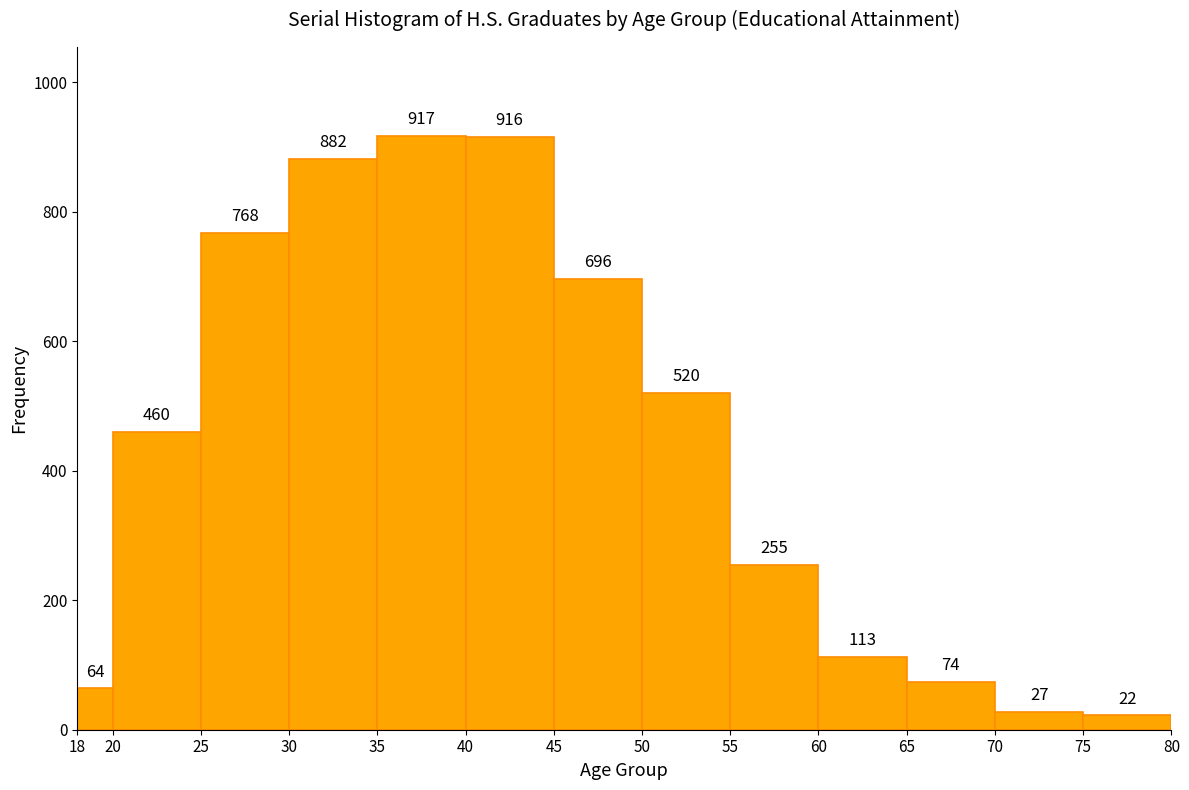

Reading left to right, list every bar in this chart as the range it spans on the x-axis followed by its height.

18 to 20: 64
20 to 25: 460
25 to 30: 768
30 to 35: 882
35 to 40: 917
40 to 45: 916
45 to 50: 696
50 to 55: 520
55 to 60: 255
60 to 65: 113
65 to 70: 74
70 to 75: 27
75 to 80: 22